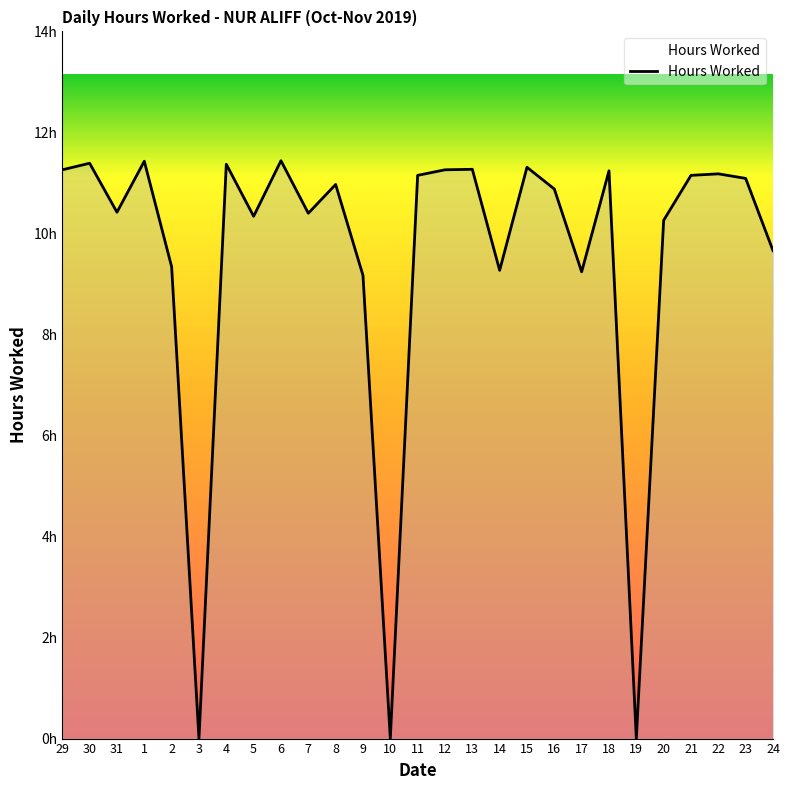

Does the chart have visible grid lines?

No